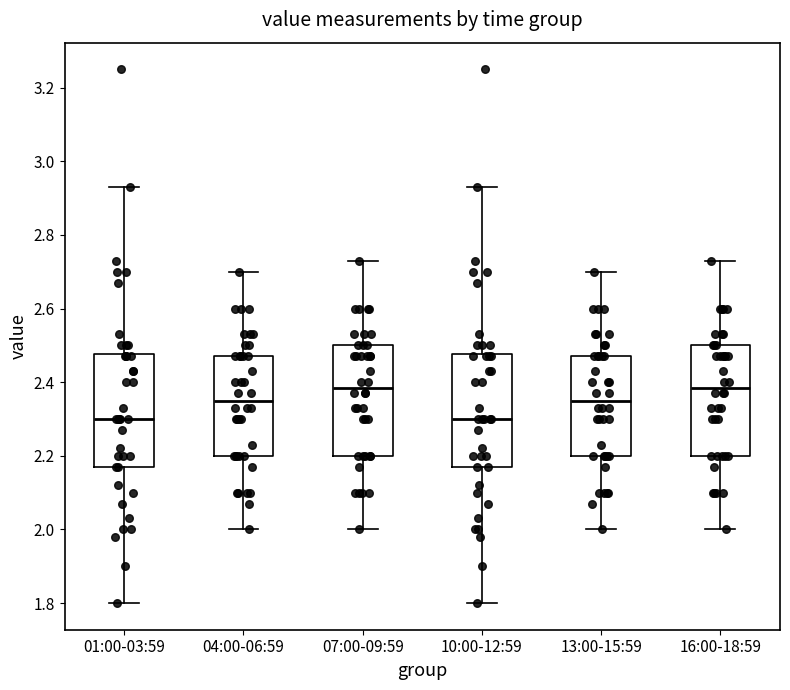

Reading left to right, transcribe this box plot: for each box, give where its median line is, the range the box spans, and where its two whiskers end, as read against the y-axis. The values are not printed on the chart, so give them approximately, as read against the axis.

01:00-03:59: median 2.30, box 2.18 to 2.48, whiskers 1.80 to 2.94
04:00-06:59: median 2.36, box 2.20 to 2.48, whiskers 2.00 to 2.70
07:00-09:59: median 2.38, box 2.20 to 2.50, whiskers 2.00 to 2.74
10:00-12:59: median 2.30, box 2.18 to 2.48, whiskers 1.80 to 2.94
13:00-15:59: median 2.36, box 2.20 to 2.48, whiskers 2.00 to 2.70
16:00-18:59: median 2.38, box 2.20 to 2.50, whiskers 2.00 to 2.74